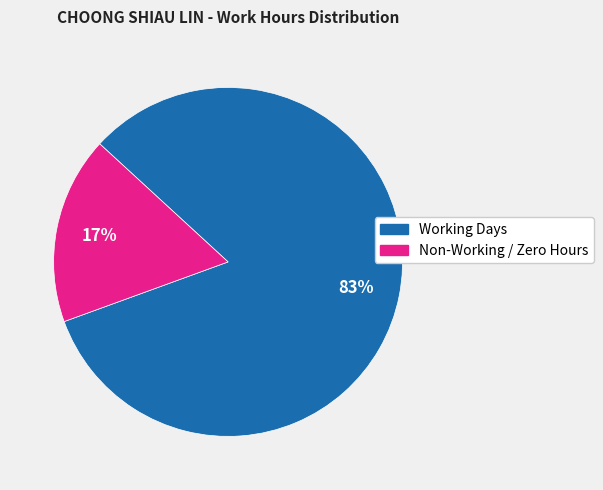

To the nearest percent, what is the average slice percentage?

50%